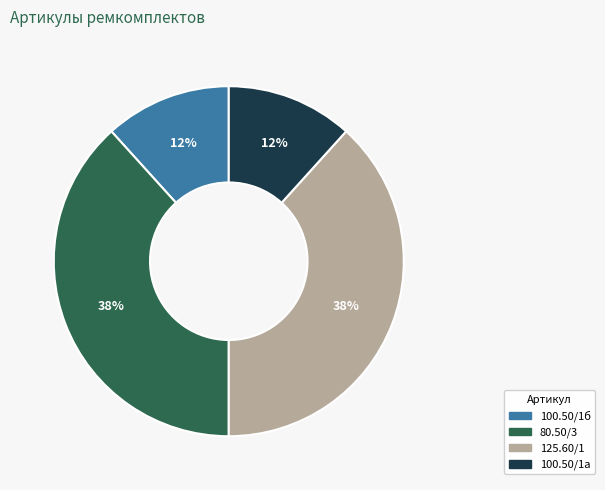

The 125.60/1 slice represents 49% of the pie. True or false?

False